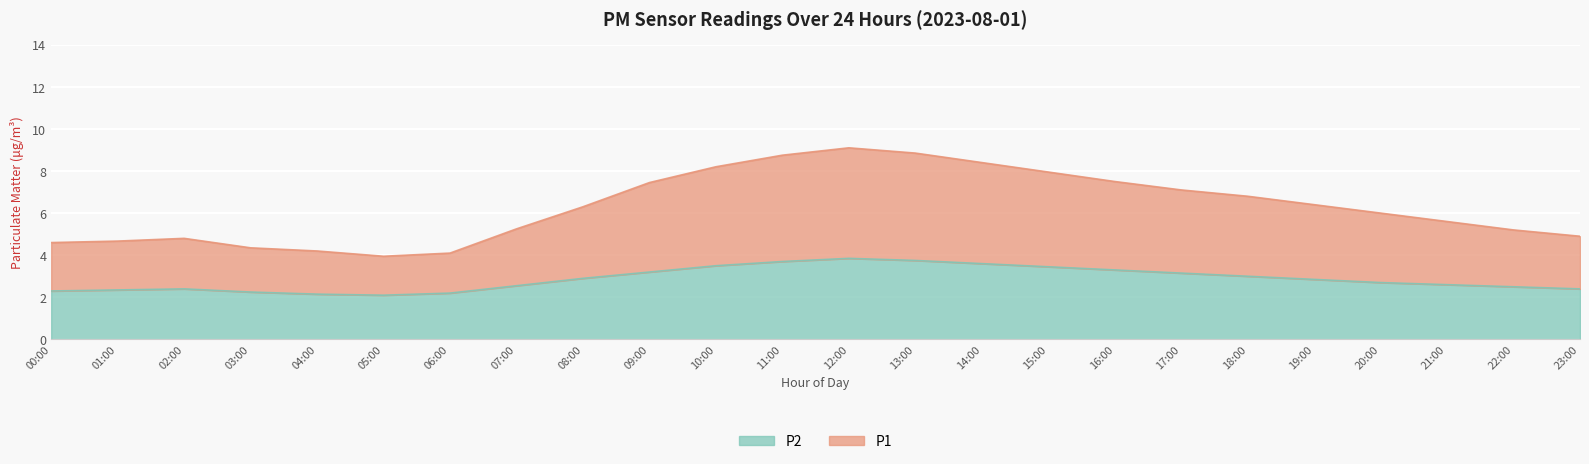

Reading right to left, transcribe all the data shown in this chart.

P1: 4.9	5.2	5.6	6.0	6.4	6.8	7.1	7.5	8.0	8.4	8.8	9.1	8.8	8.2	7.5	6.3	5.2	4.1	4.0	4.2	4.3	4.8	4.7	4.6
P2: 2.4	2.5	2.6	2.7	2.9	3.0	3.1	3.3	3.5	3.6	3.8	3.9	3.7	3.5	3.2	2.9	2.5	2.2	2.1	2.1	2.2	2.4	2.4	2.3